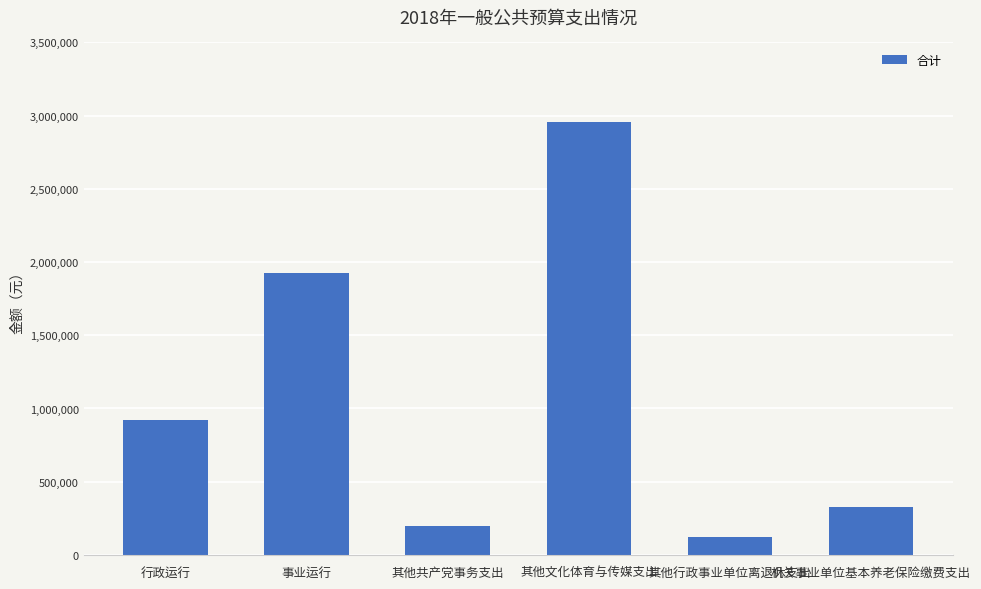

What is the ratio of the value at 机关事业单位基本养老保险缴费支出 to the value at 行政运行?

0.4